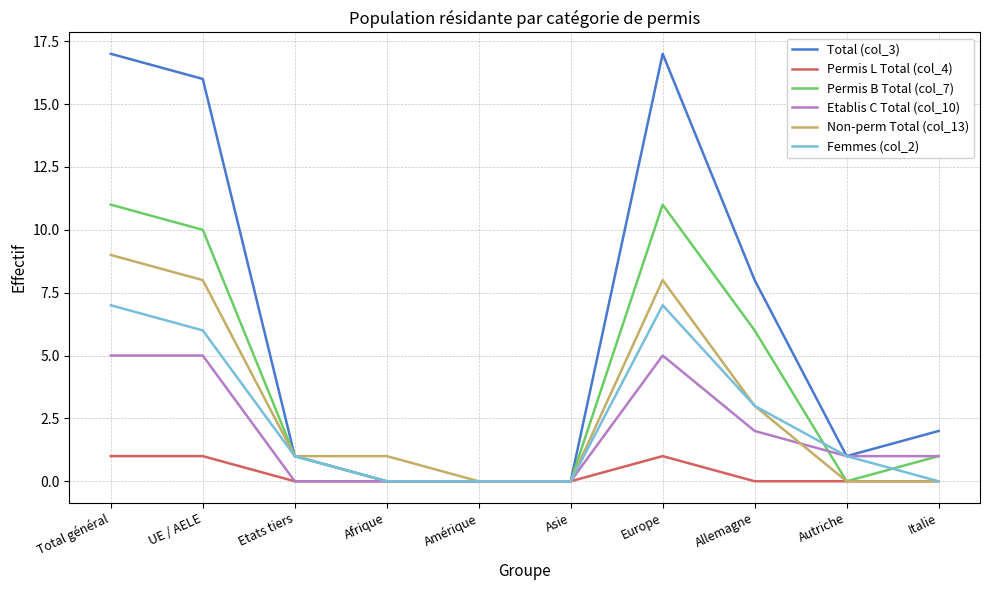

The Etablis C Total (col_10) series shows 0 at Afrique. True or false?

True